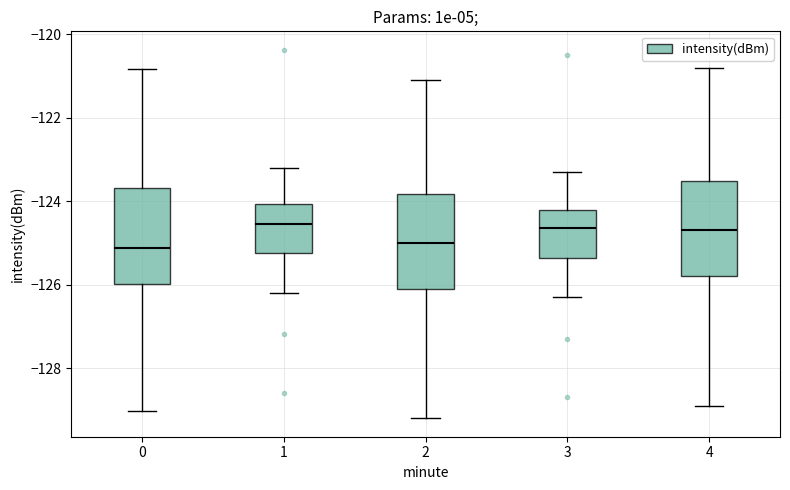

Reading left to right, read every box against the y-axis: the position of its median line, the range the box covers, and the ends of its whiskers. The values are not printed on the chart, so give them approximately, as read against the axis.

0: median -125.2, box -126.0 to -123.6, whiskers -129.0 to -120.8
1: median -124.6, box -125.2 to -124.0, whiskers -126.2 to -123.2
2: median -125.0, box -126.0 to -123.8, whiskers -129.2 to -121.0
3: median -124.6, box -125.4 to -124.2, whiskers -126.2 to -123.2
4: median -124.6, box -125.8 to -123.6, whiskers -128.8 to -120.8